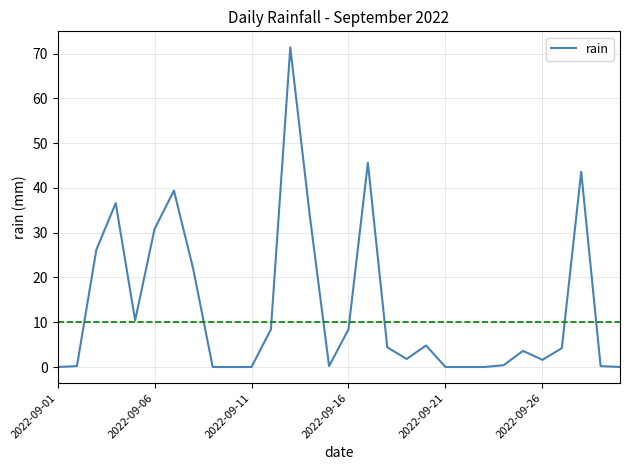

Count the number of categories in the chart.

30